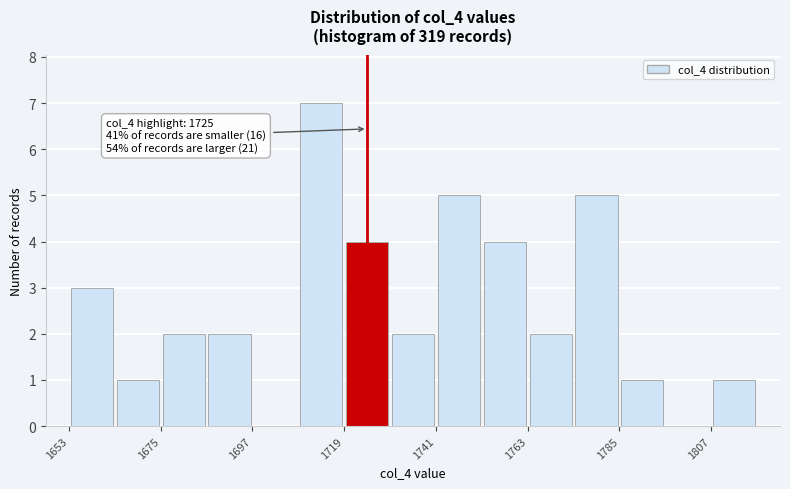

Read against the x-axis, roughly where is the centre of the tallest bar?

1715